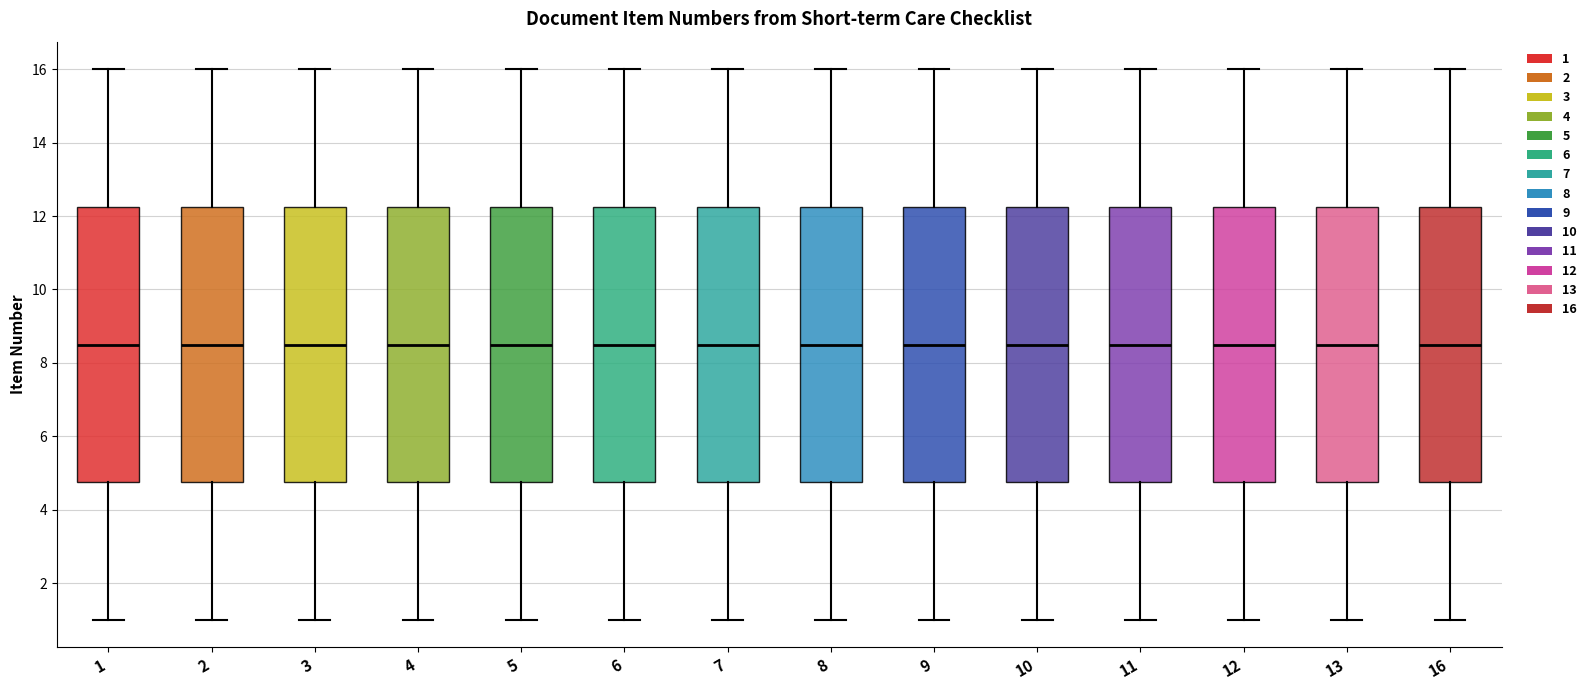

Where does the lower whisker of the box at x = 12 end on the y-axis? The values are not printed on the chart, so give them approximately, as read against the axis.

1.0